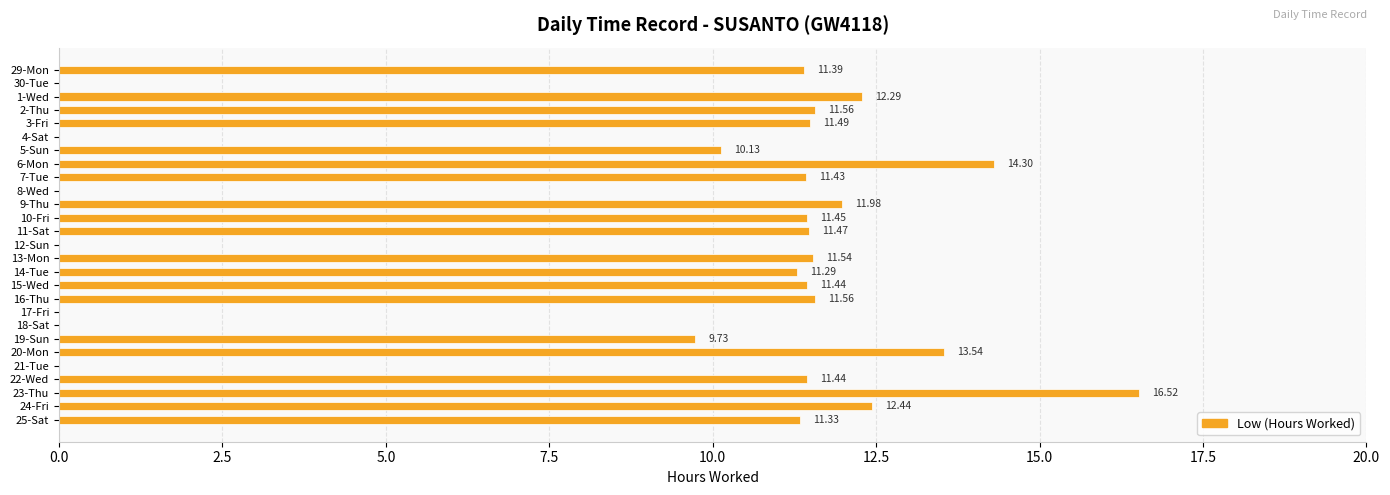

What is the sum of the values at 5-Sun and 20-Mon?

23.7